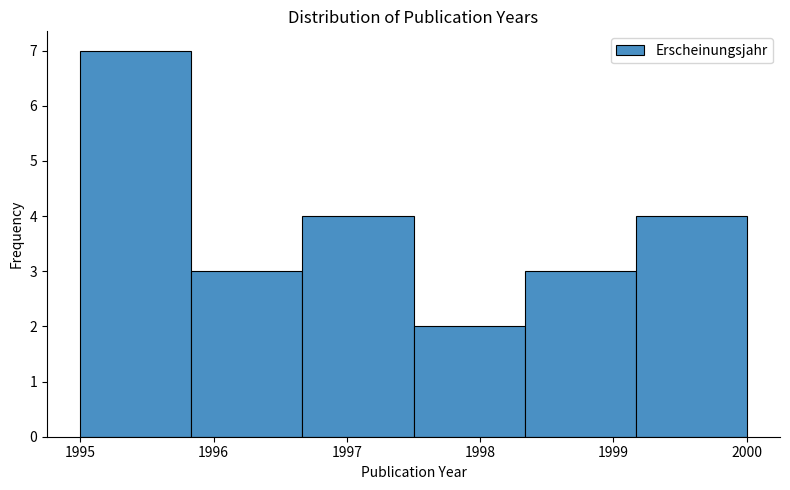

Reading left to right, transcribe this chart: for each bar, give the range it covers on the x-axis and its height. Neither the bar edges nor the heights are printed on the chart, so give them approximately, as read against the axes.

1995.0 to 1995.8: 7
1995.8 to 1996.7: 3
1996.7 to 1997.5: 4
1997.5 to 1998.3: 2
1998.3 to 1999.2: 3
1999.2 to 2000.0: 4